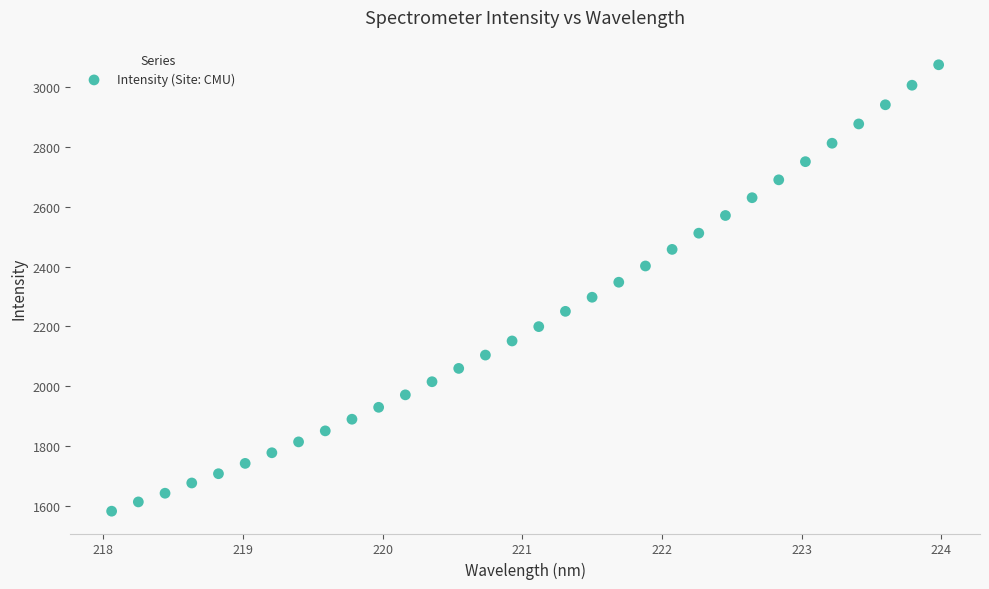

What is the range of X values (max minus min)?

5.9